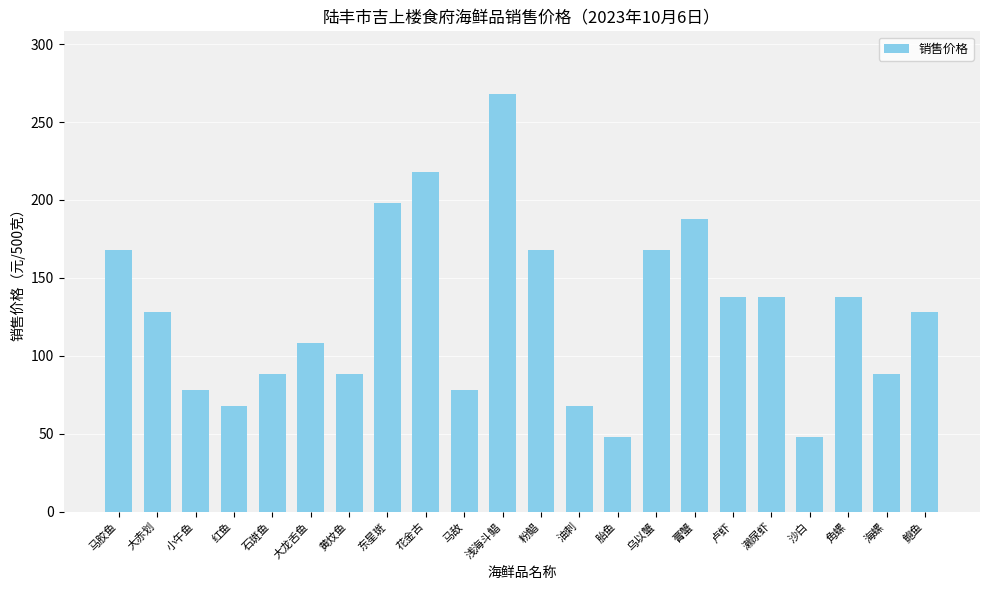

What is the difference between the second highest and second lowest values?

170